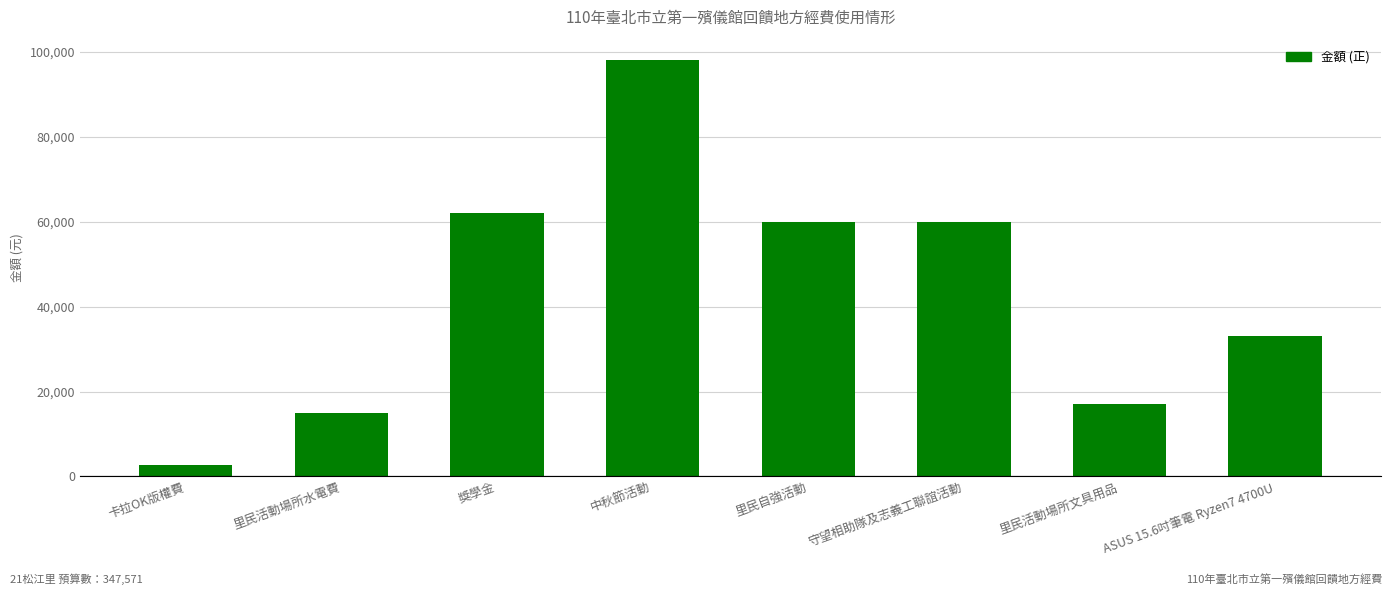

Between 里民自強活動 and 卡拉OK版權費, which is larger?

里民自強活動